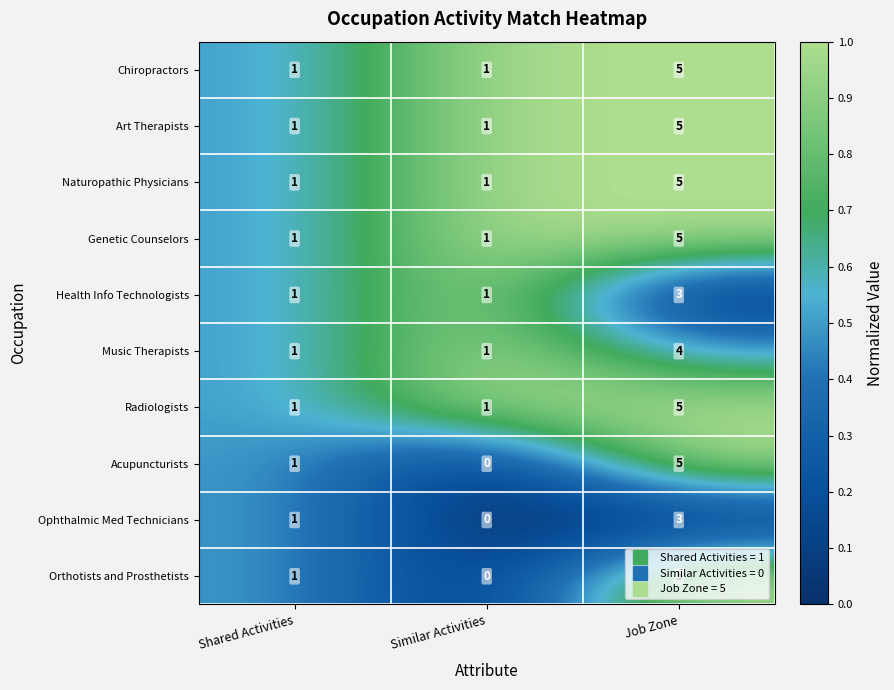

At which category is the sum across all series the highest?

Job Zone